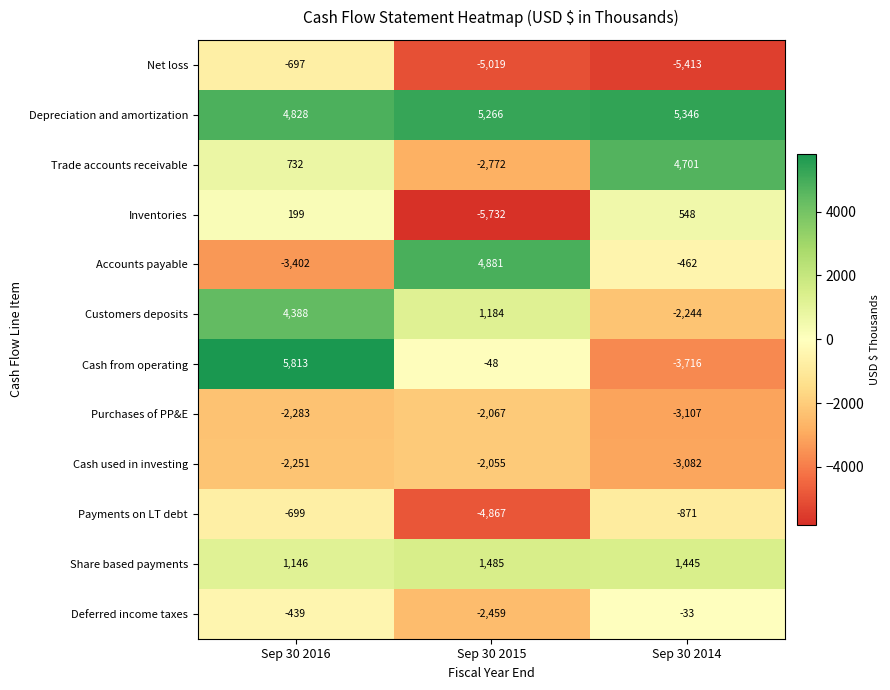

How many data points does each series have?

3